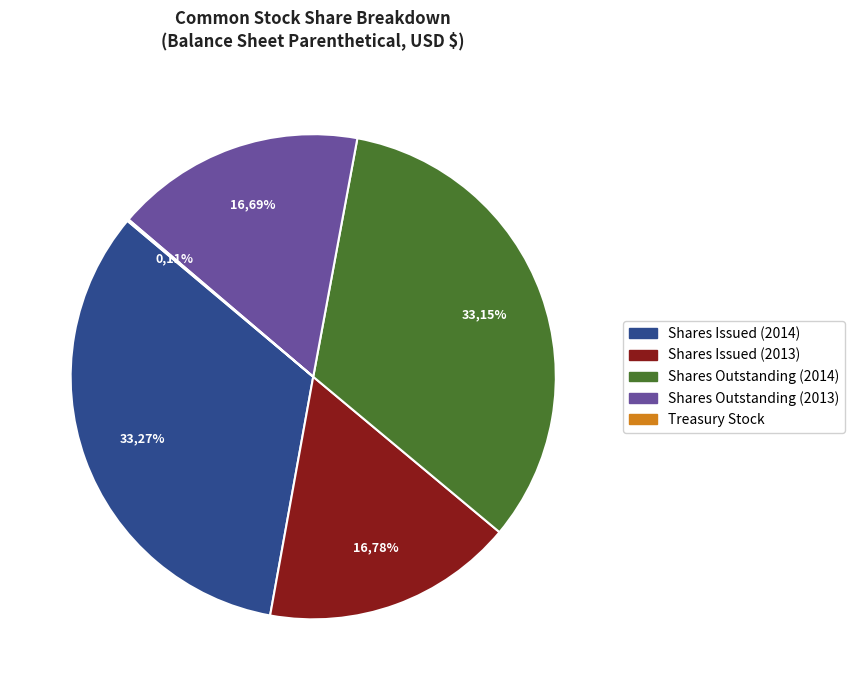

Combined, what portion of the pie is Shares Outstanding (2014) and Shares Issued (2014)?

66.4%